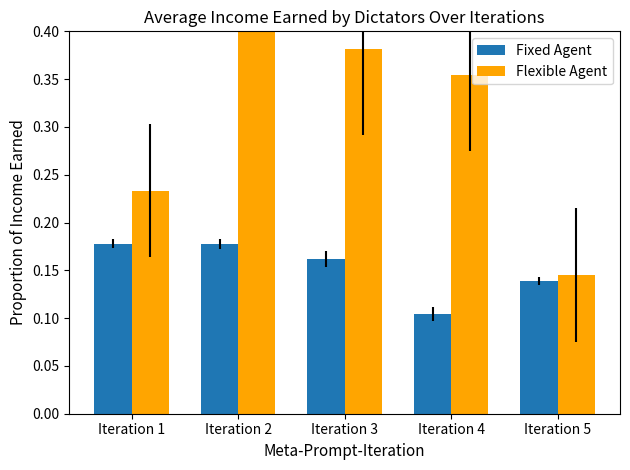

At which category is the sum across all series the highest?

Iteration 2